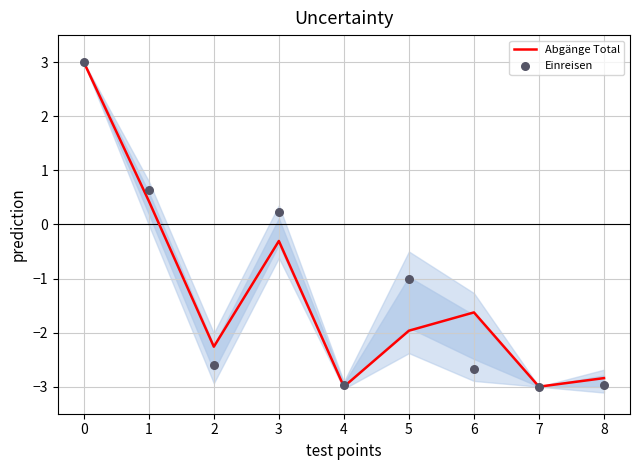

What is the total value across all series at 8?

-5.8